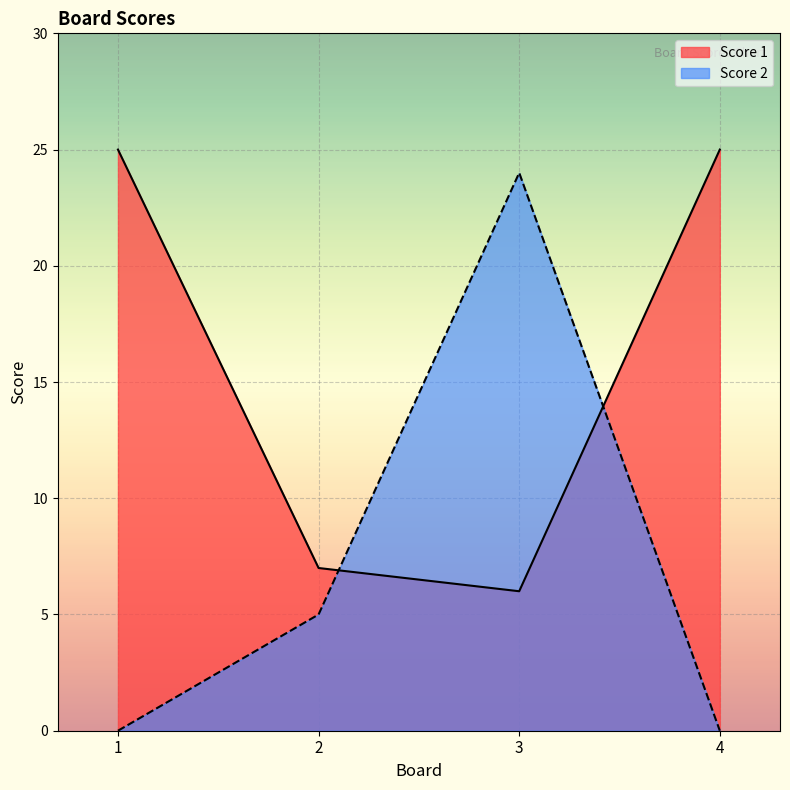

List the series in order of their peak value, lowest first.

Score 2, Score 1